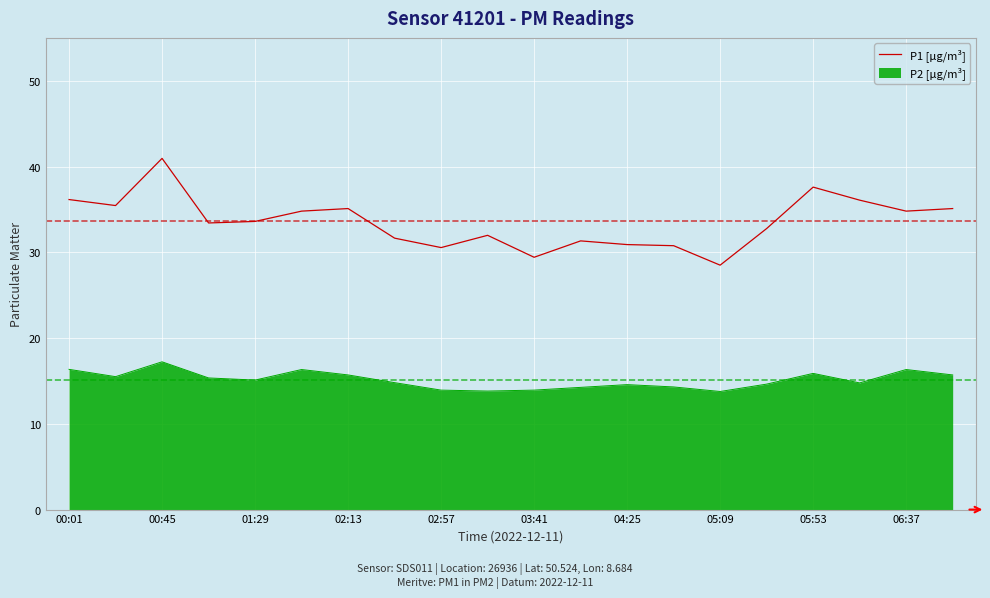

What is the difference between the maximum and minimum values in the P2 [µg/m³] series?

3.5